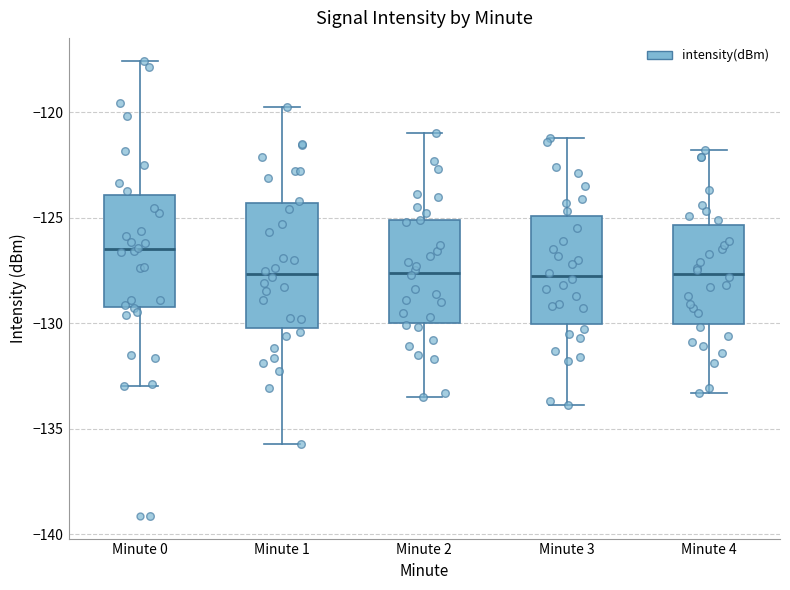

Reading left to right, transcribe this box plot: for each box, give where its median line is, the range the box spans, and where its two whiskers end, as read against the y-axis. The values are not printed on the chart, so give them approximately, as read against the axis.

Minute 0: median -126.5, box -129.0 to -124.0, whiskers -133.0 to -117.5
Minute 1: median -127.5, box -130.0 to -124.5, whiskers -135.5 to -119.5
Minute 2: median -127.5, box -130.0 to -125.0, whiskers -133.5 to -121.0
Minute 3: median -127.5, box -130.0 to -125.0, whiskers -134.0 to -121.0
Minute 4: median -127.5, box -130.0 to -125.5, whiskers -133.5 to -122.0